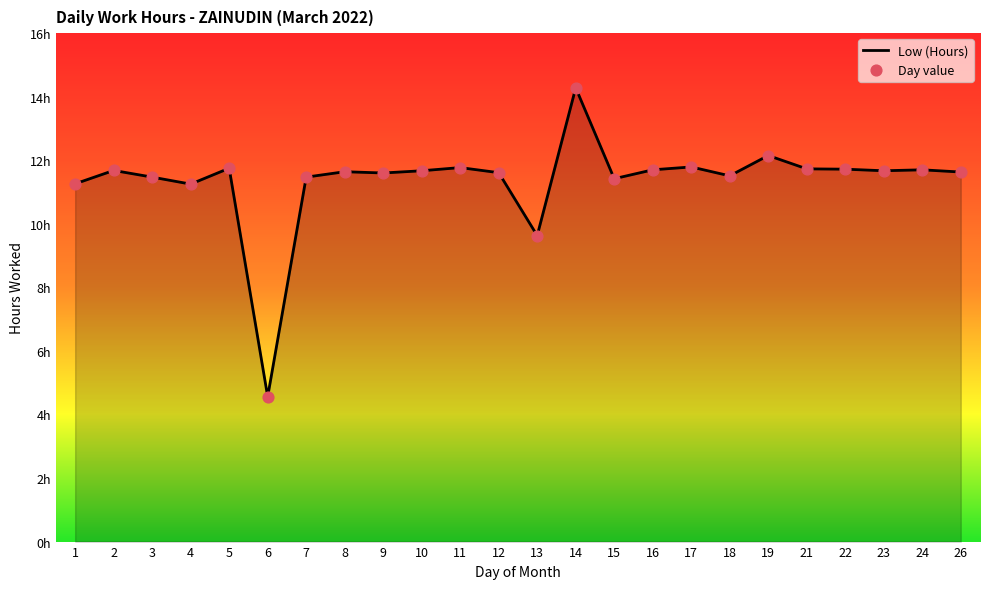

What is the change in value from 9 to 22?

+0.1